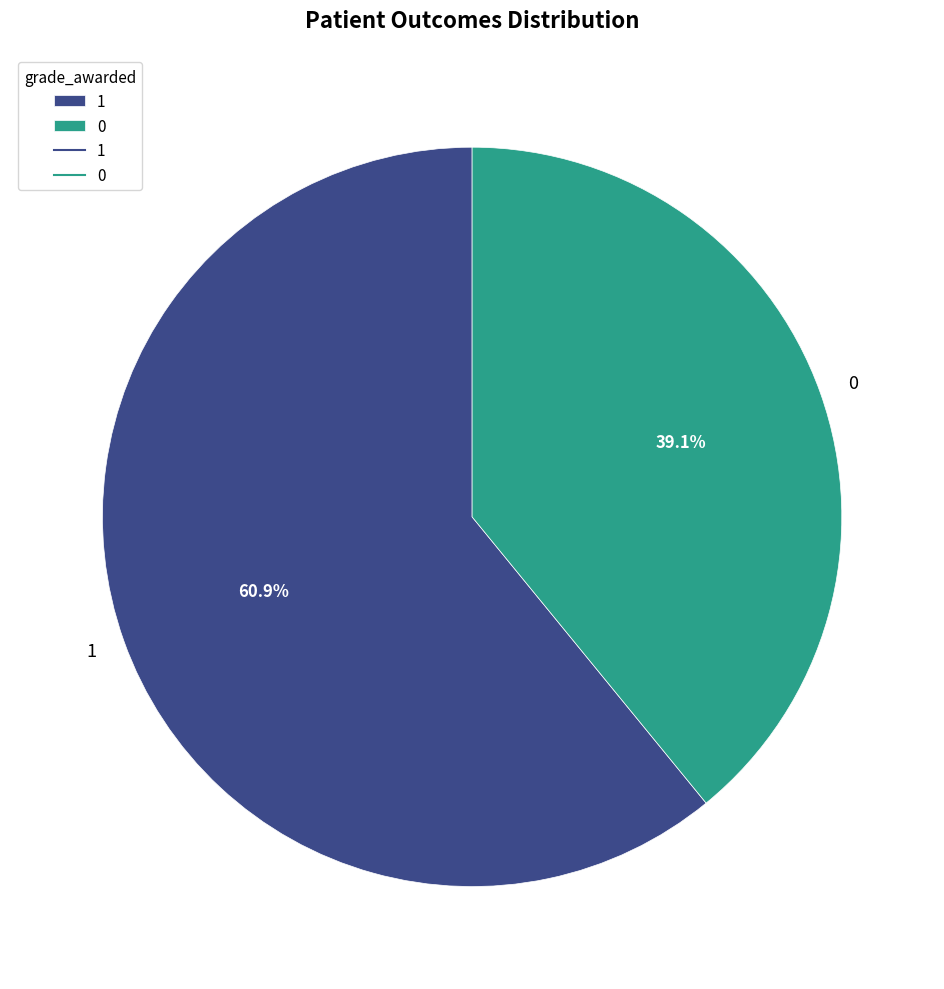

Is the sum of 0 and 1 greater than half?

Yes